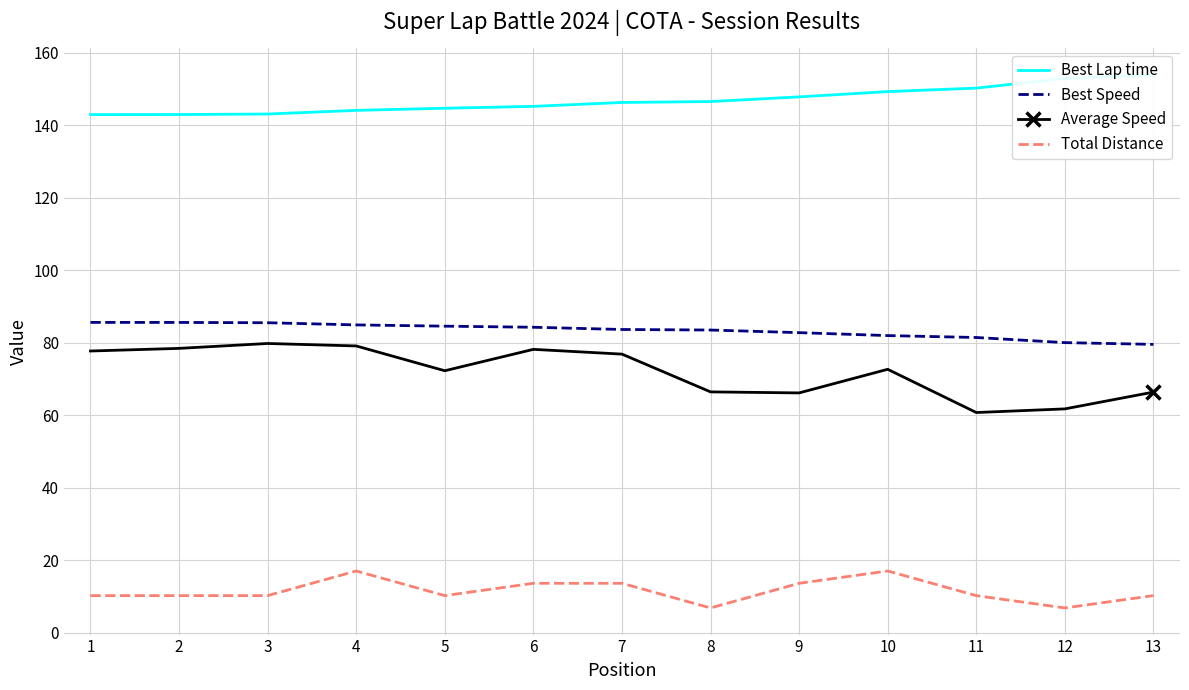

Which series has the largest range (max minus min)?

Average Speed